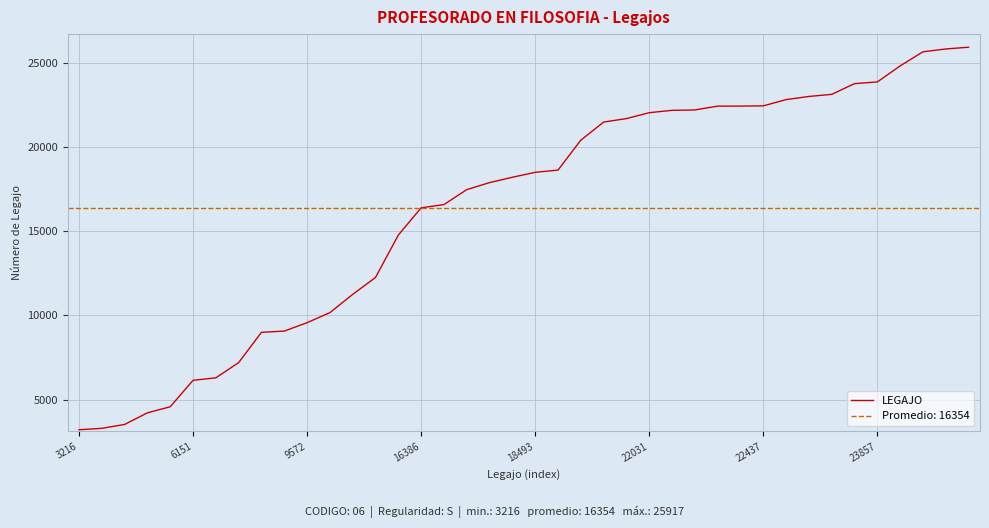

What is the smallest value displayed?

3216